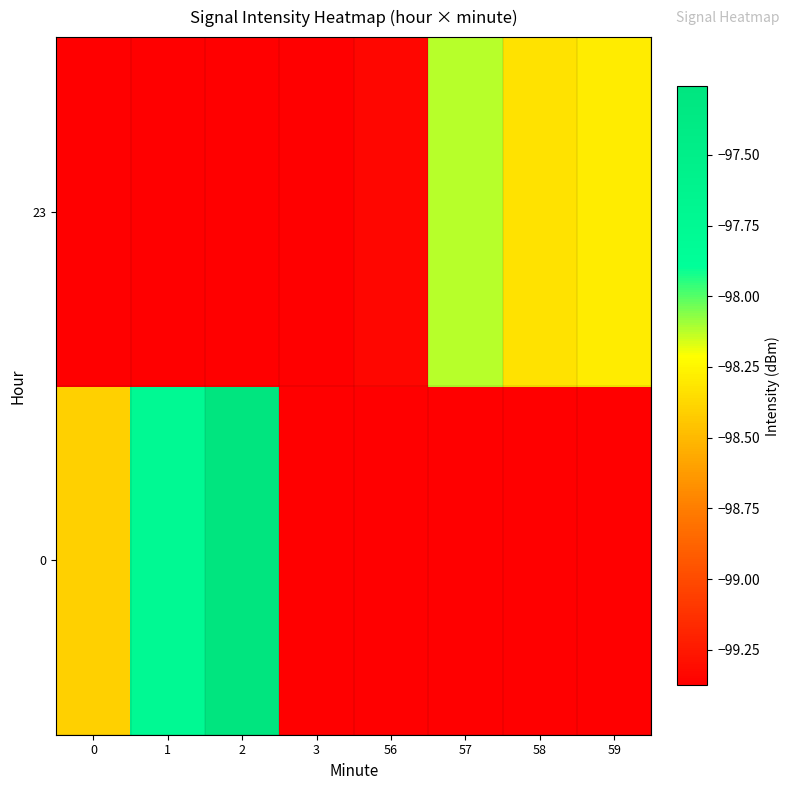

Rank the series by their maximum value, from lowest to highest.

23, 0